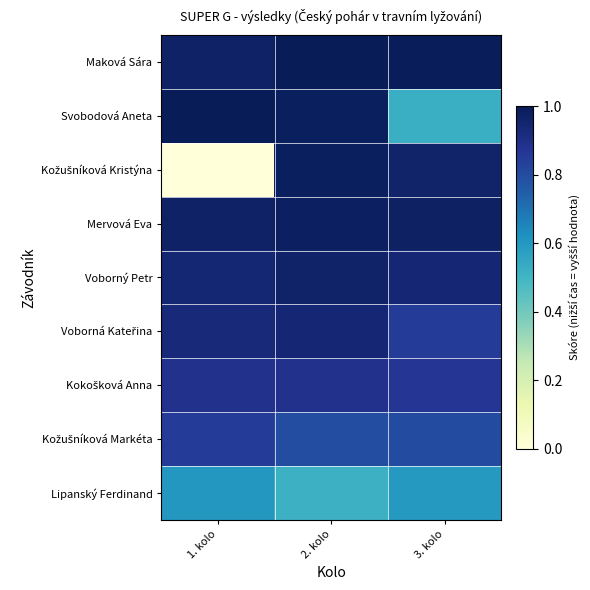

Which series has the largest total across all categories?

Maková Sára